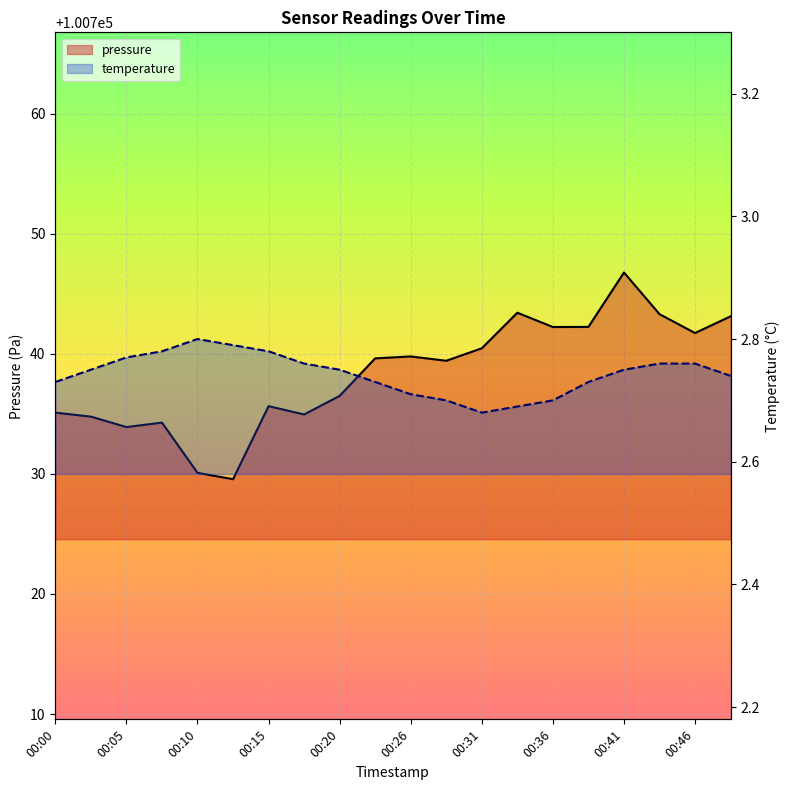

Count the number of data series in this chart.

2